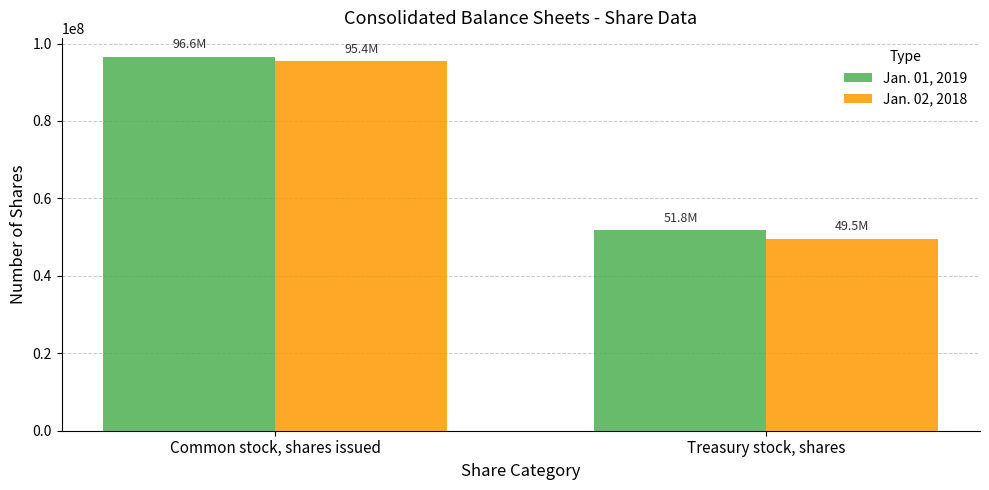

What is the difference between the Jan. 01, 2019 values at Treasury stock, shares and Common stock, shares issued?

44830049